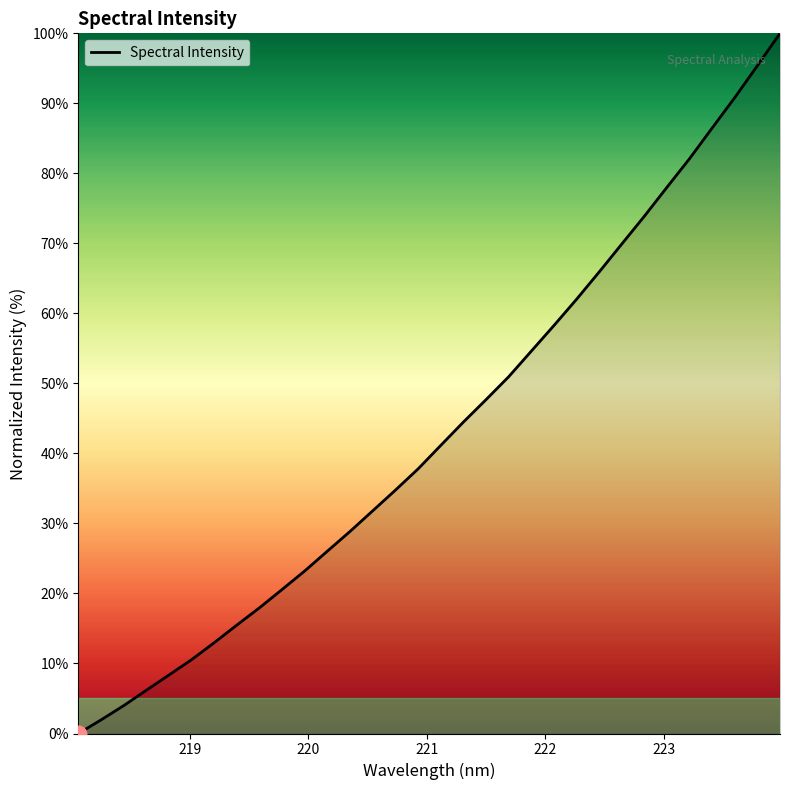

What is the maximum value shown in the chart?

100.0